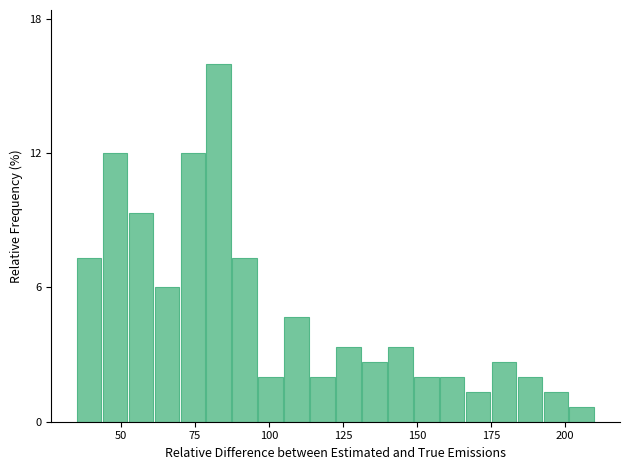

Around what value on the x-axis is the tallest bar? Give the approximate position of its centre, as read against the axis.

85